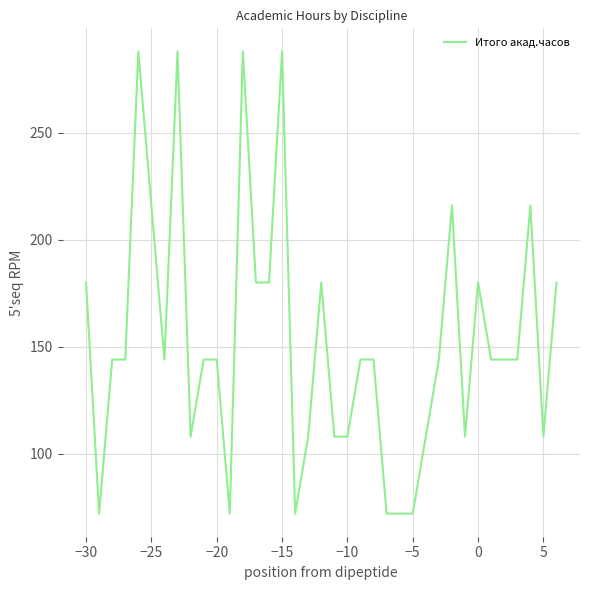

What is the maximum value shown in the chart?

288